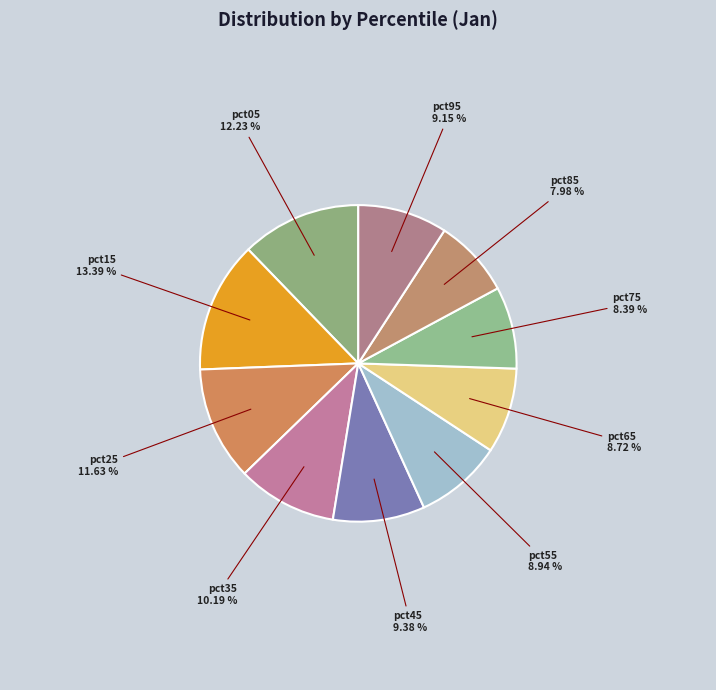

What is the largest slice in the pie chart?

pct15